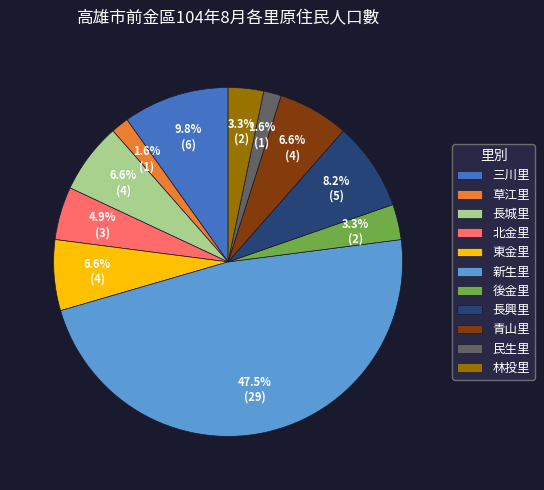

What percentage is the 草江里 slice, to the nearest percent?

2%